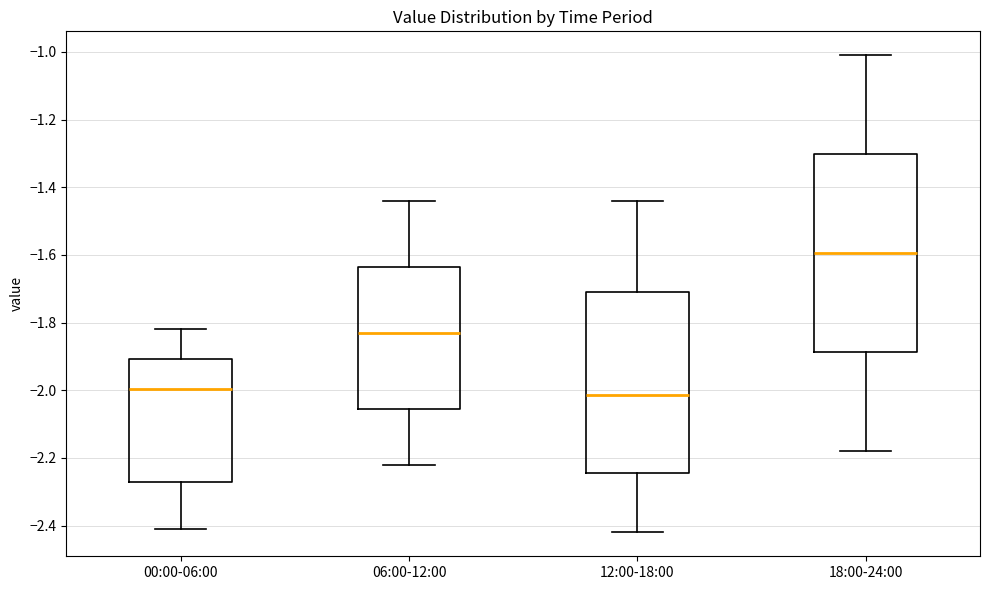

Reading left to right, transcribe this box plot: for each box, give where its median line is, the range the box spans, and where its two whiskers end, as read against the y-axis. The values are not printed on the chart, so give them approximately, as read against the axis.

00:00-06:00: median -2.00, box -2.26 to -1.90, whiskers -2.40 to -1.82
06:00-12:00: median -1.82, box -2.06 to -1.64, whiskers -2.22 to -1.44
12:00-18:00: median -2.02, box -2.24 to -1.70, whiskers -2.42 to -1.44
18:00-24:00: median -1.60, box -1.88 to -1.30, whiskers -2.18 to -1.00